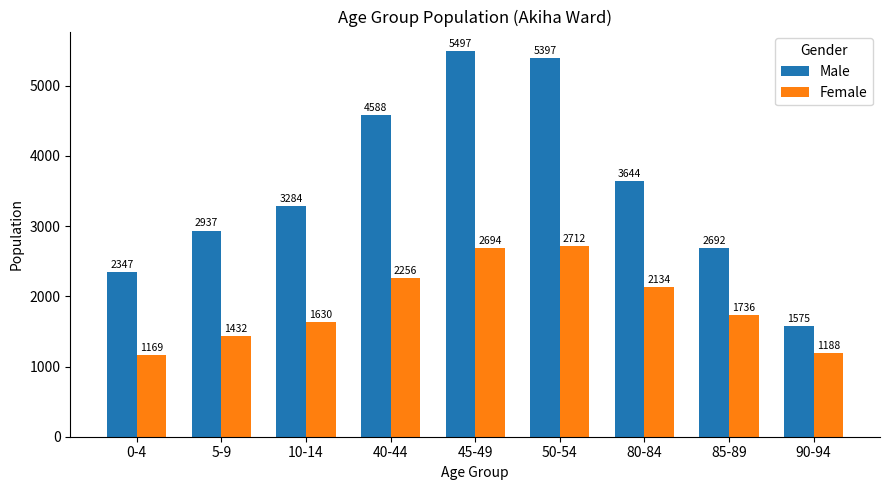

The Female series shows 3302 at 80-84. True or false?

False